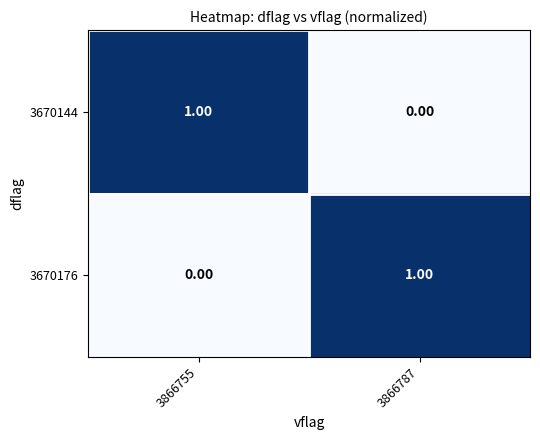

Rank the categories by 3670176 value from highest to lowest.

3866787, 3866755